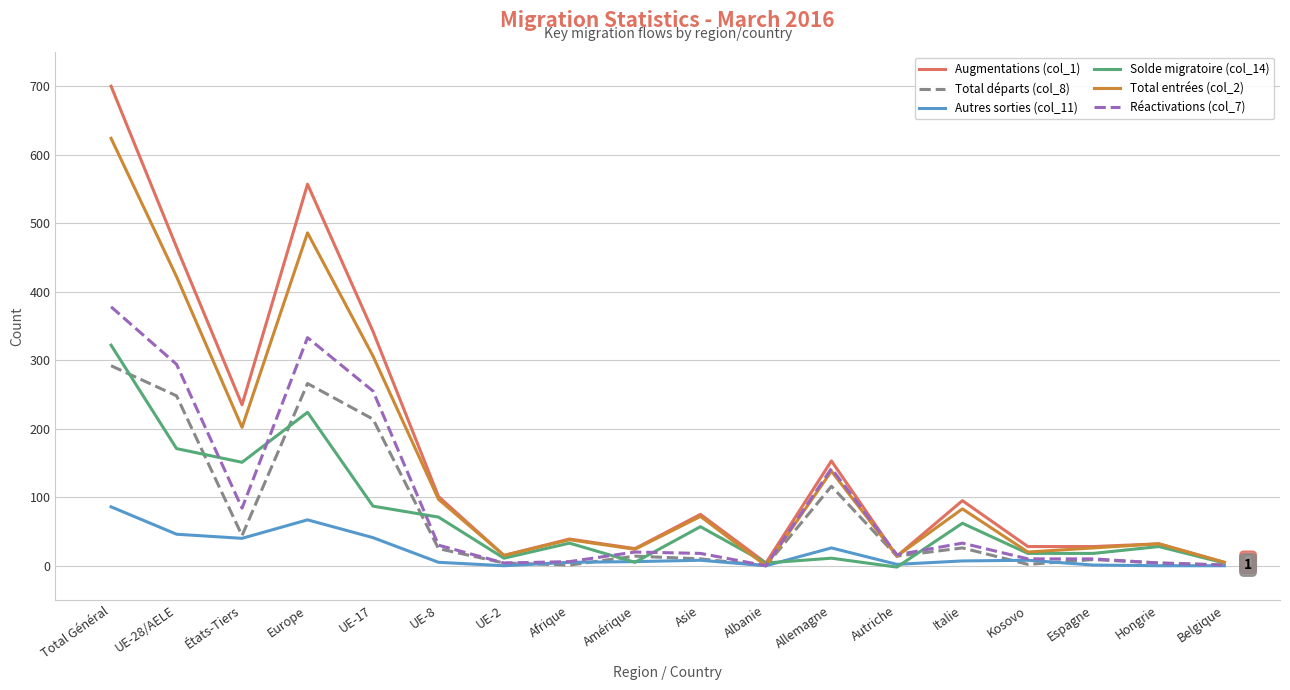

At which category does Total départs (col_8) reach its first local valley?

États-Tiers